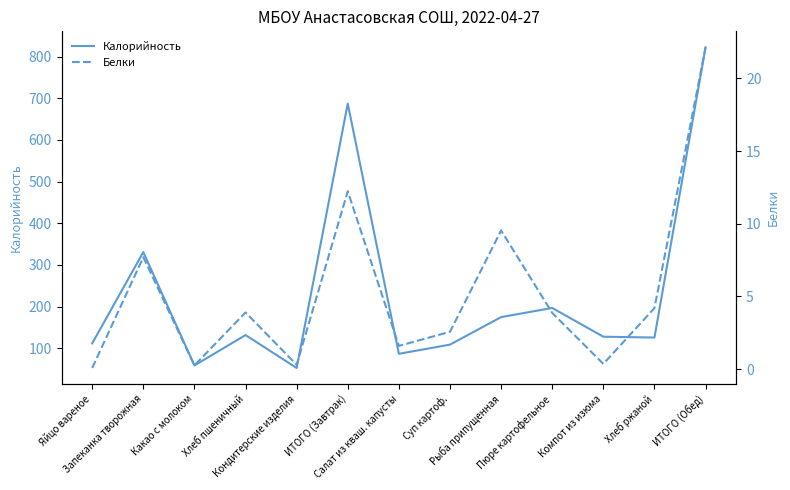

Is it true that Белки equals 2.4 at Салат из кваш. капусты?

False